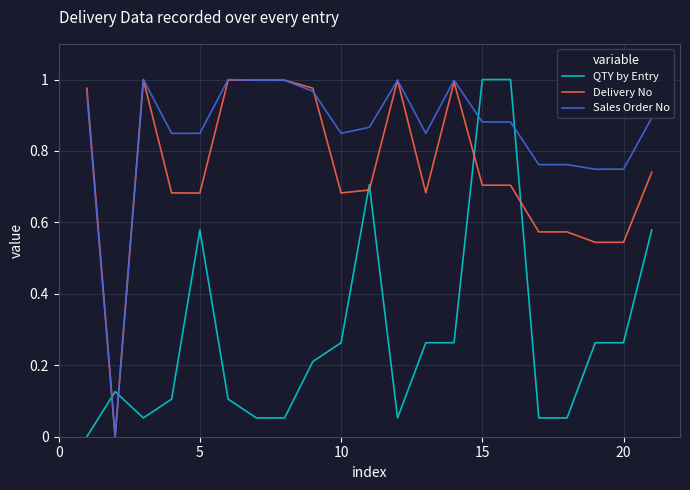

True or false: QTY by Entry and Delivery No cross at least once.

True